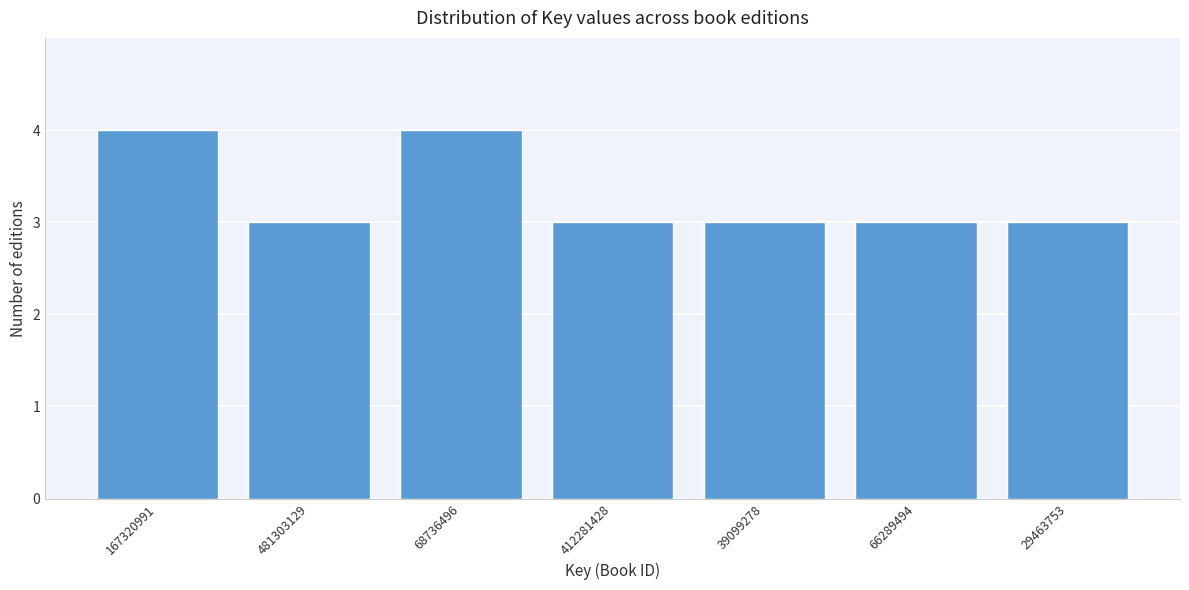

Reading right to left, what are all the values shown in this chart?

29463753=3	66289494=3	39099278=3	412281428=3	68736496=4	481303129=3	167320991=4